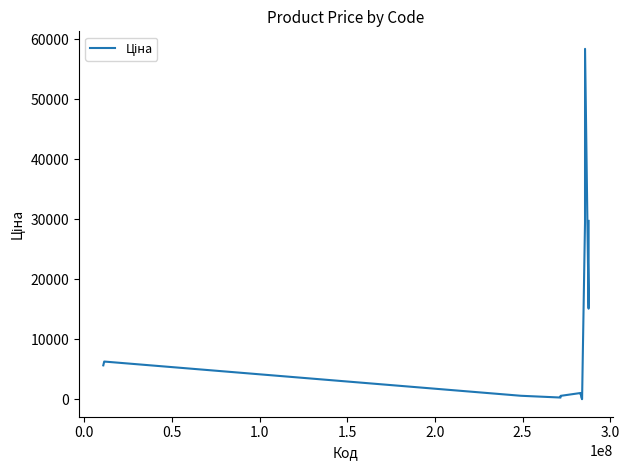

What is the maximum value shown in the chart?

58426.5